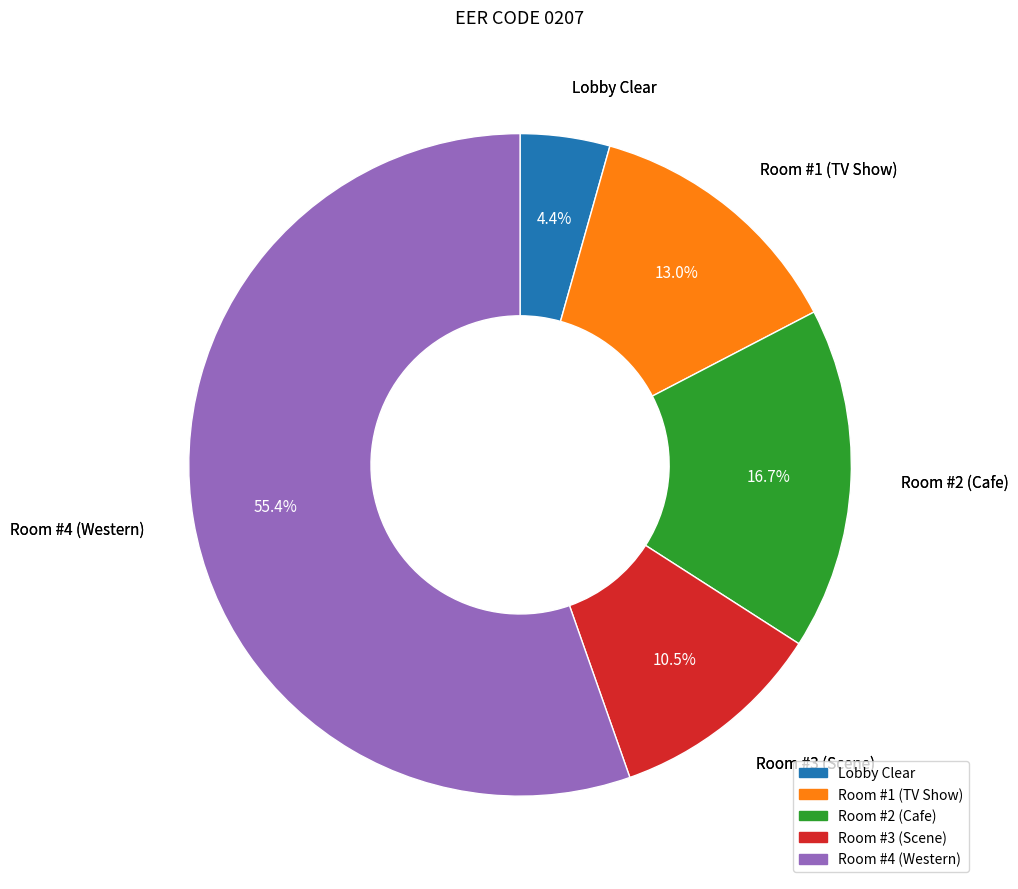

What is the largest slice in the pie chart?

Room #4 (Western)